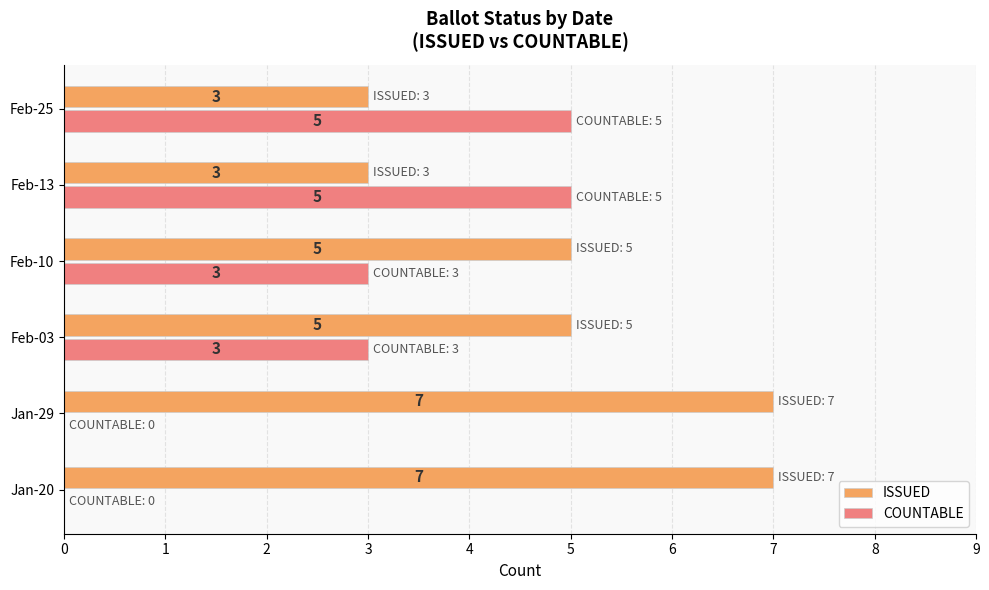

Which series has the widest spread of values?

COUNTABLE